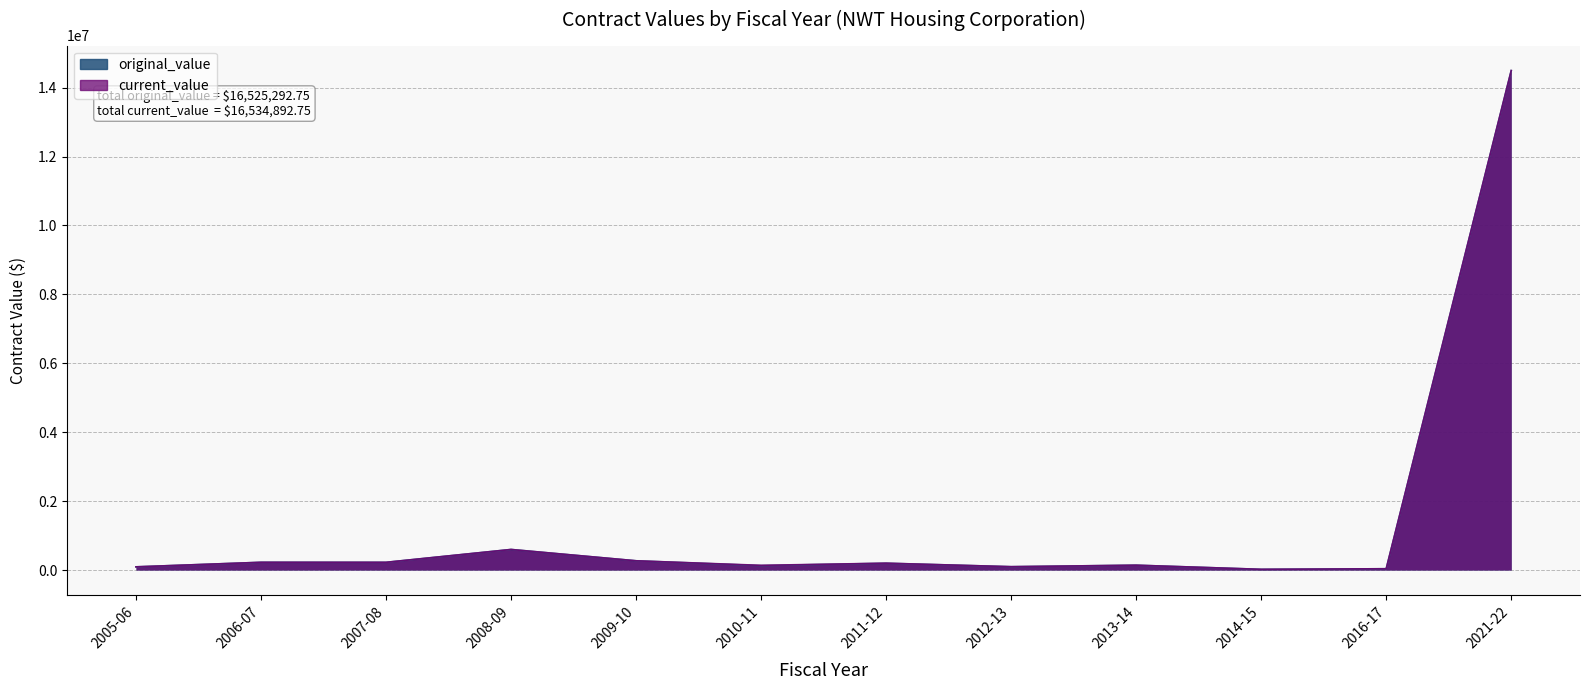

True or false: original_value and current_value cross at least once.

False